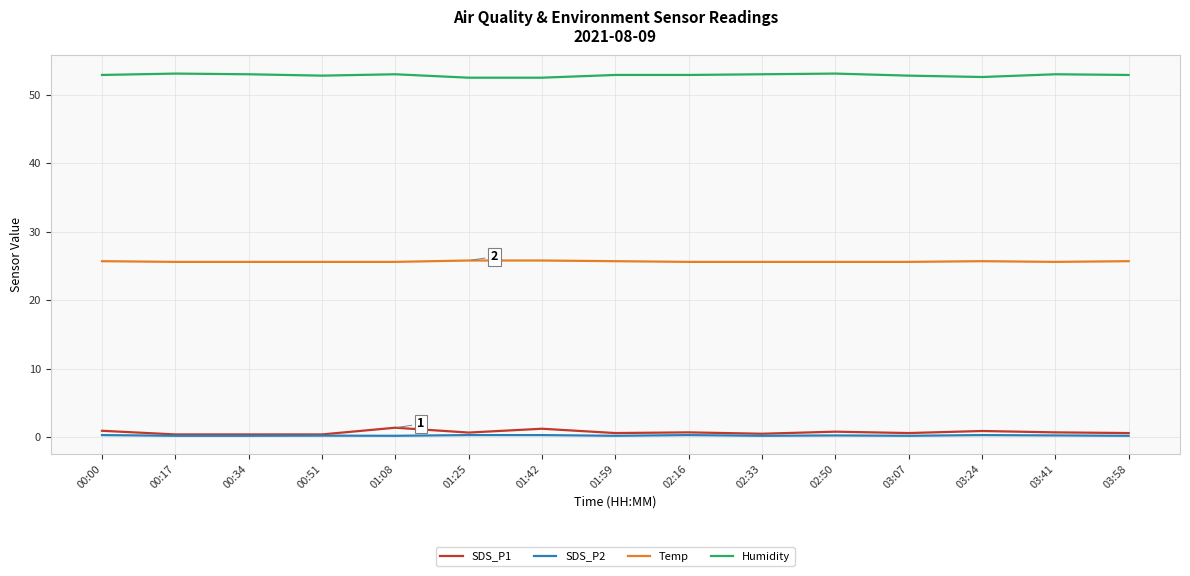

The value of SDS_P1 at 03:58 is 0.6. True or false?

True